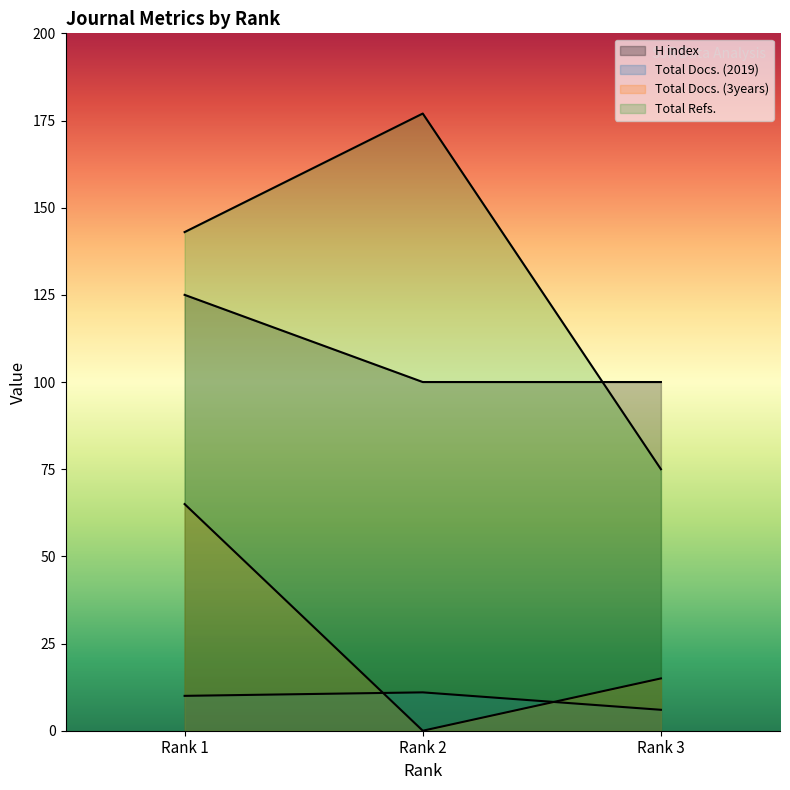

How many values in the Total Docs. (3years) series exceed 15?

1